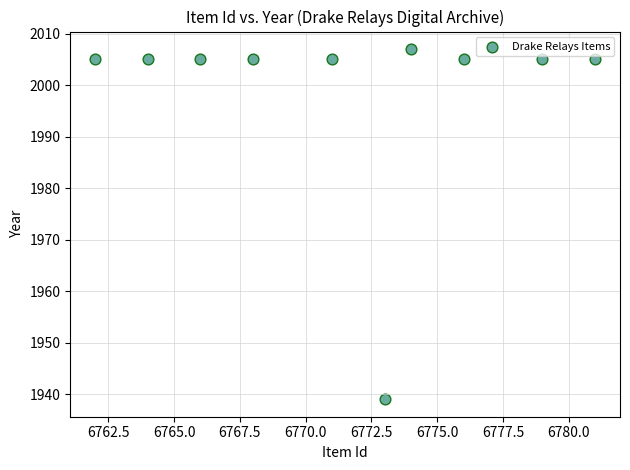

What is the average Y value?

1999